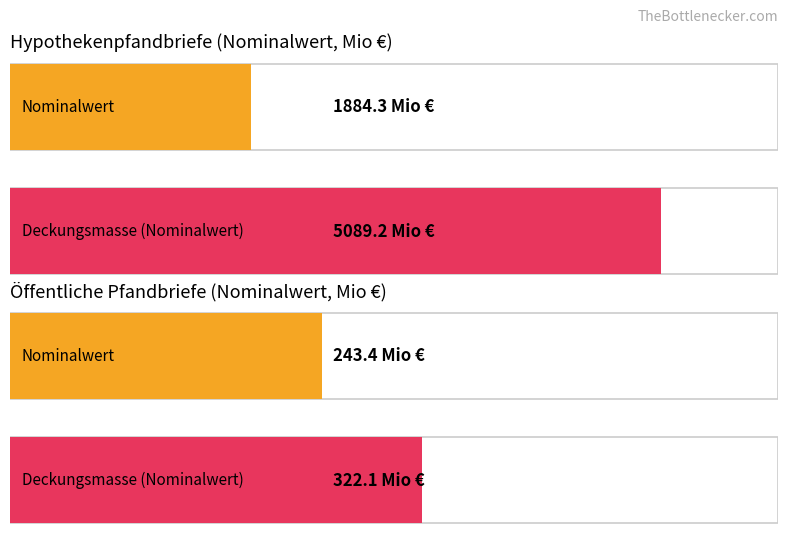

Which series has the largest range (max minus min)?

Hypothekenpfandbriefe